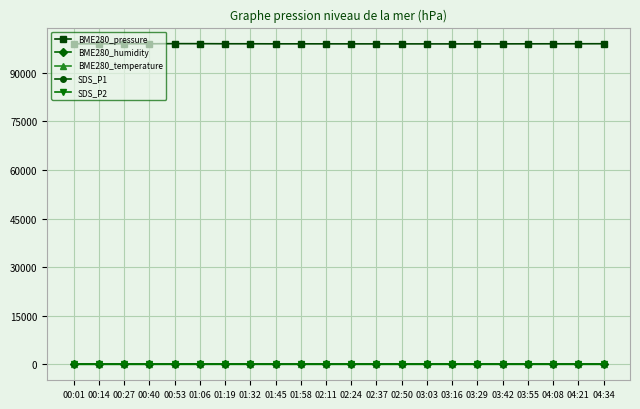

Does the chart have visible grid lines?

Yes